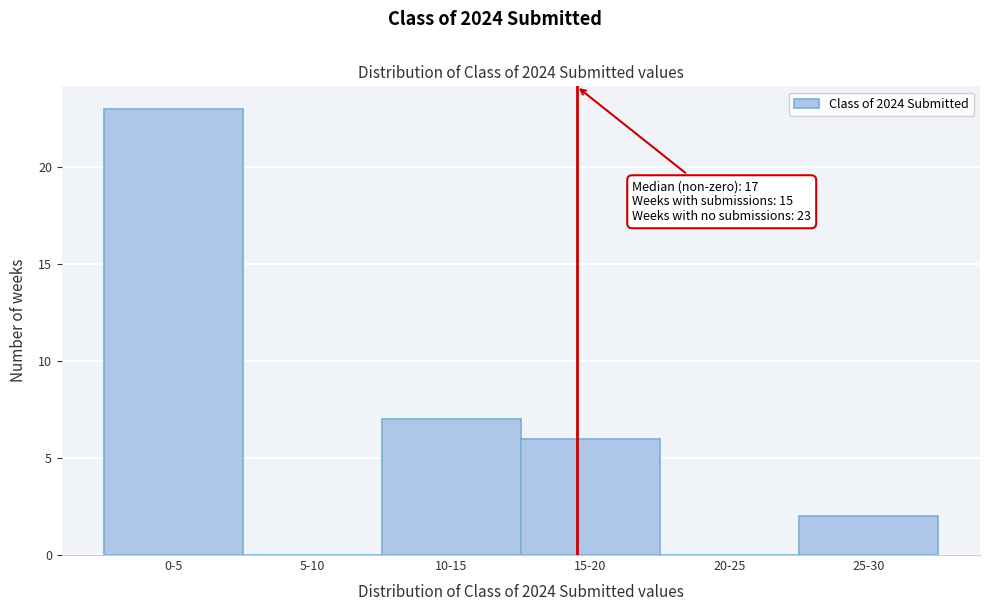

Reading left to right, transcribe all the data shown in this chart.

0-5=23	5-10=0	10-15=7	15-20=6	20-25=0	25-30=2